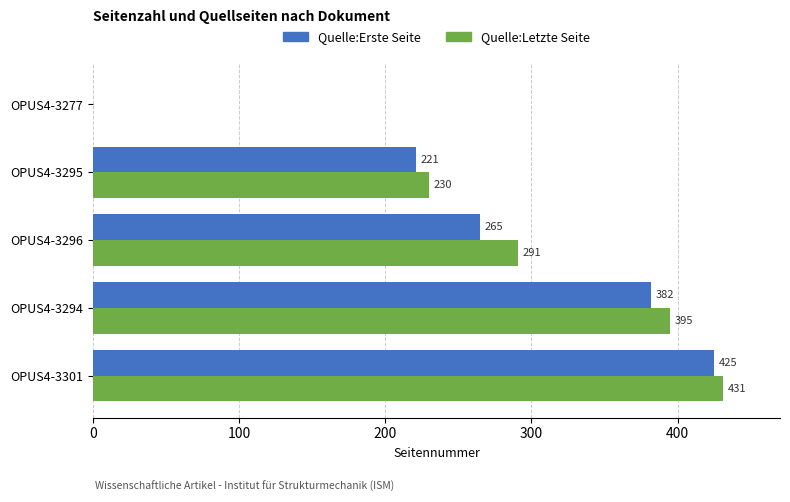

Read the Quelle:Letzte Seite value at OPUS4-3296, to the nearest 10.

290